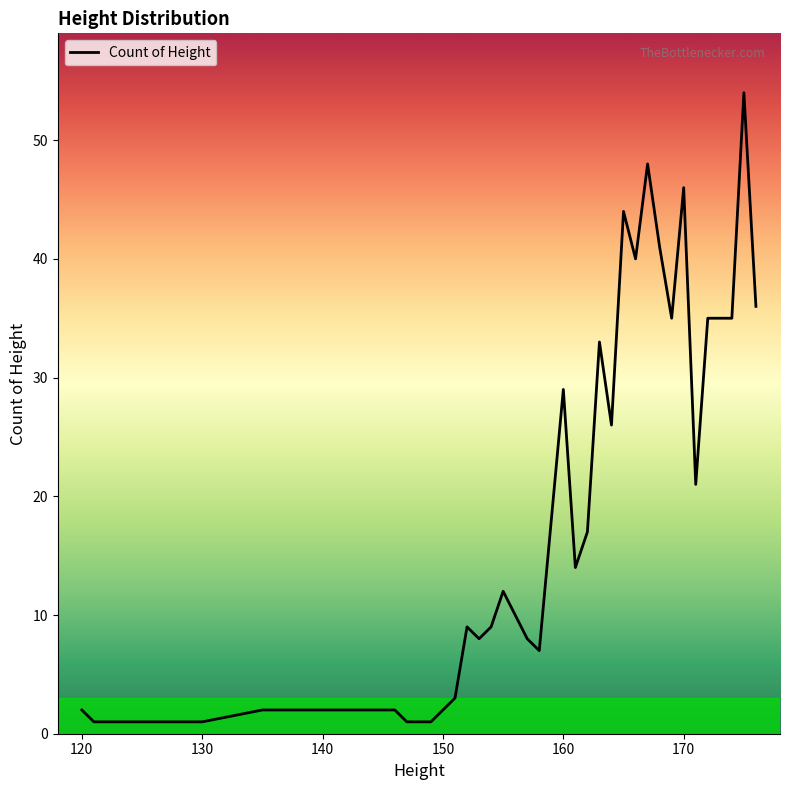

What is the difference between the maximum and minimum values?

53